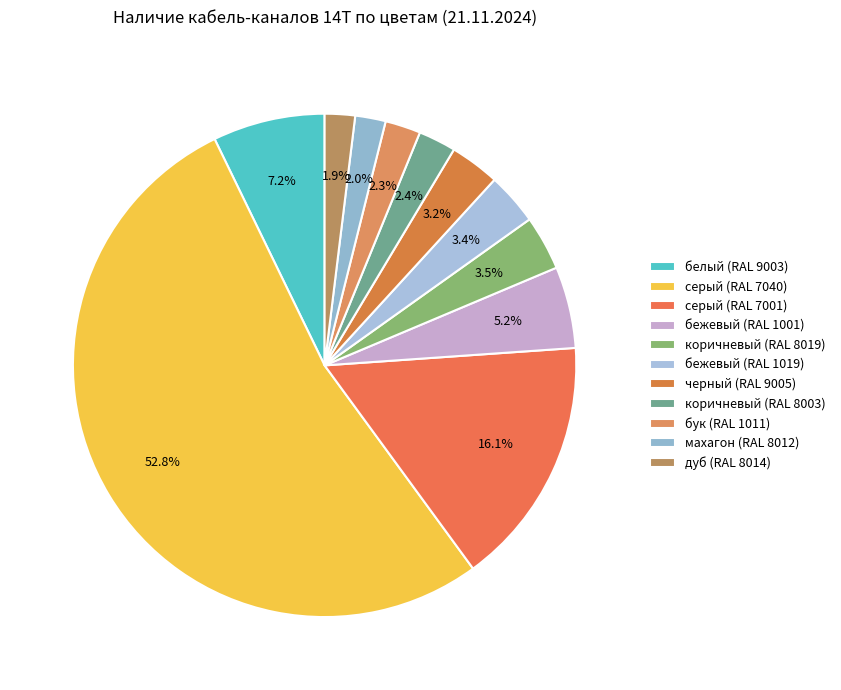

True or false: бежевый (RAL 1019) accounts for 1% of the total.

False